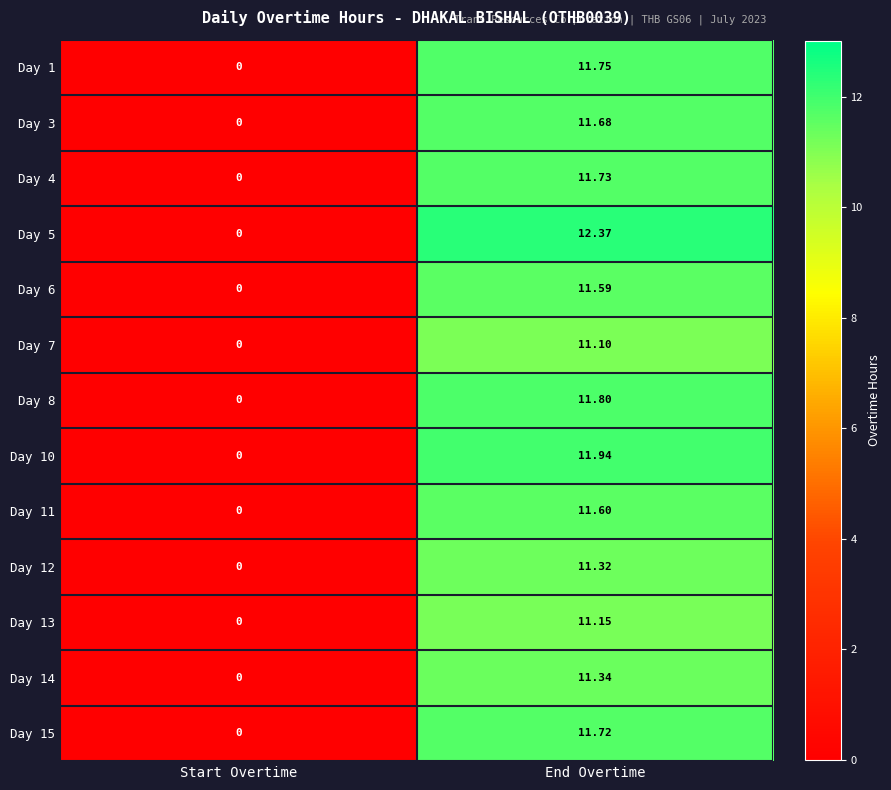

List the series in order of their peak value, lowest first.

Day 7, Day 13, Day 12, Day 14, Day 6, Day 11, Day 3, Day 15, Day 4, Day 1, Day 8, Day 10, Day 5